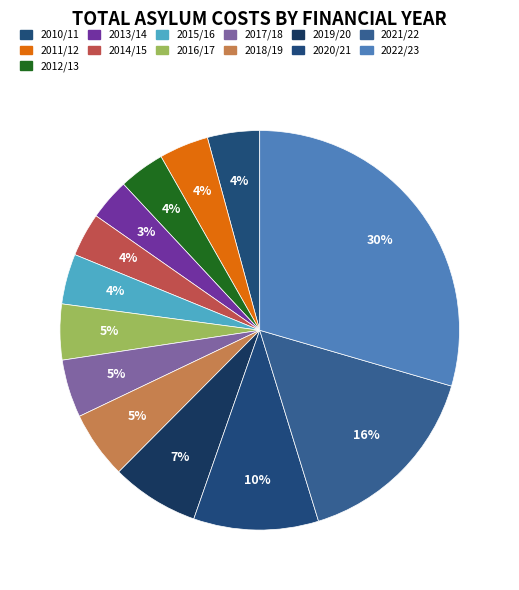

How many segments does this pie chart have?

13